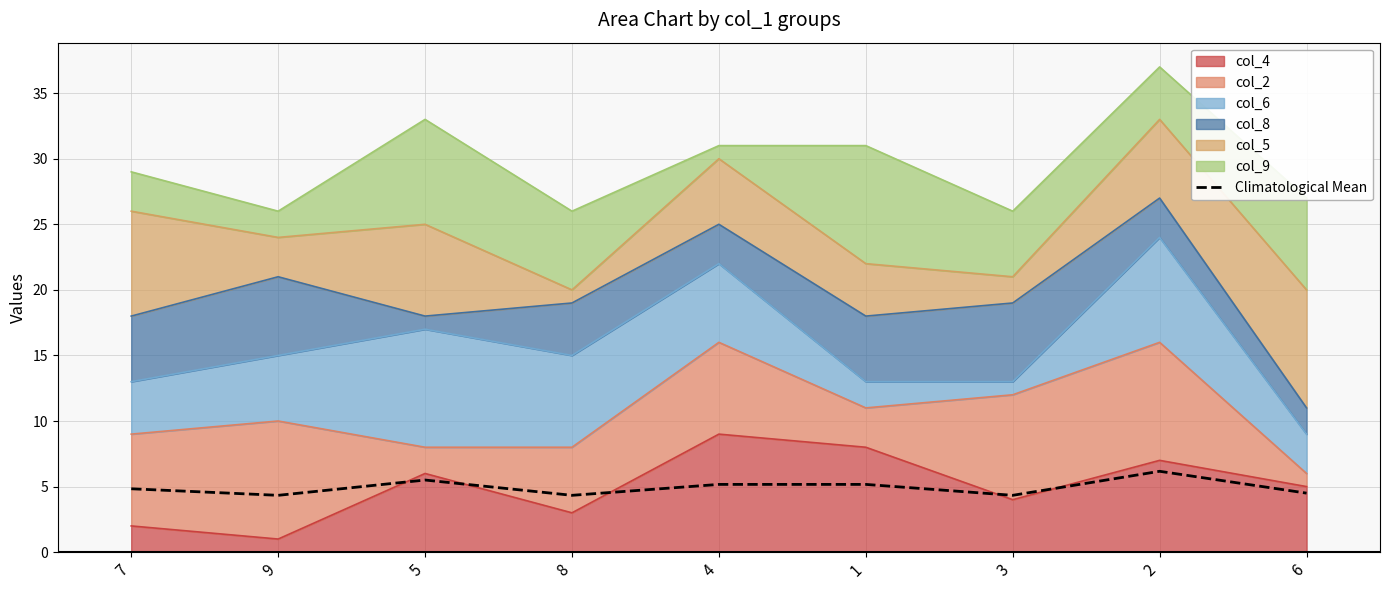

What is the difference between the maximum and minimum values?

1.8